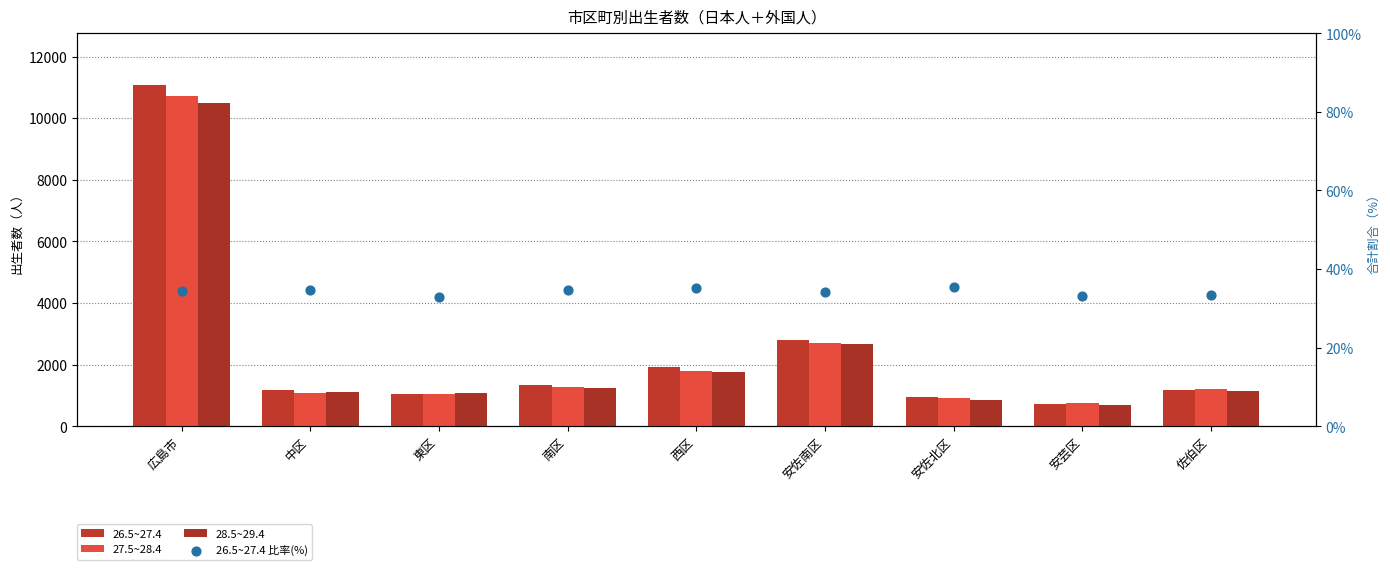

Which series contains the lowest Y value?

26.5~27.4 比率(%)